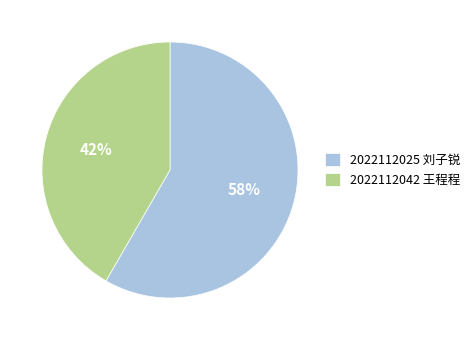

The 2022112042 王程程 slice represents 42% of the pie. True or false?

True